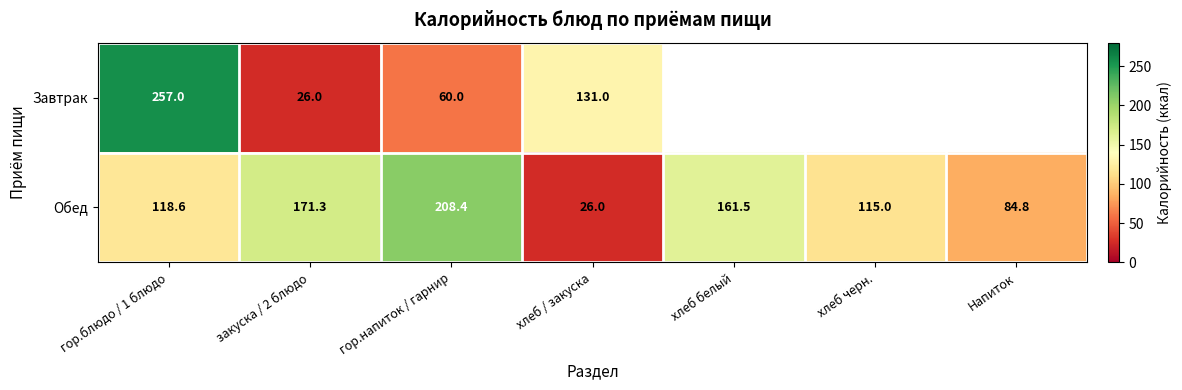

At which label does Обед reach its peak?

гор.напиток / гарнир